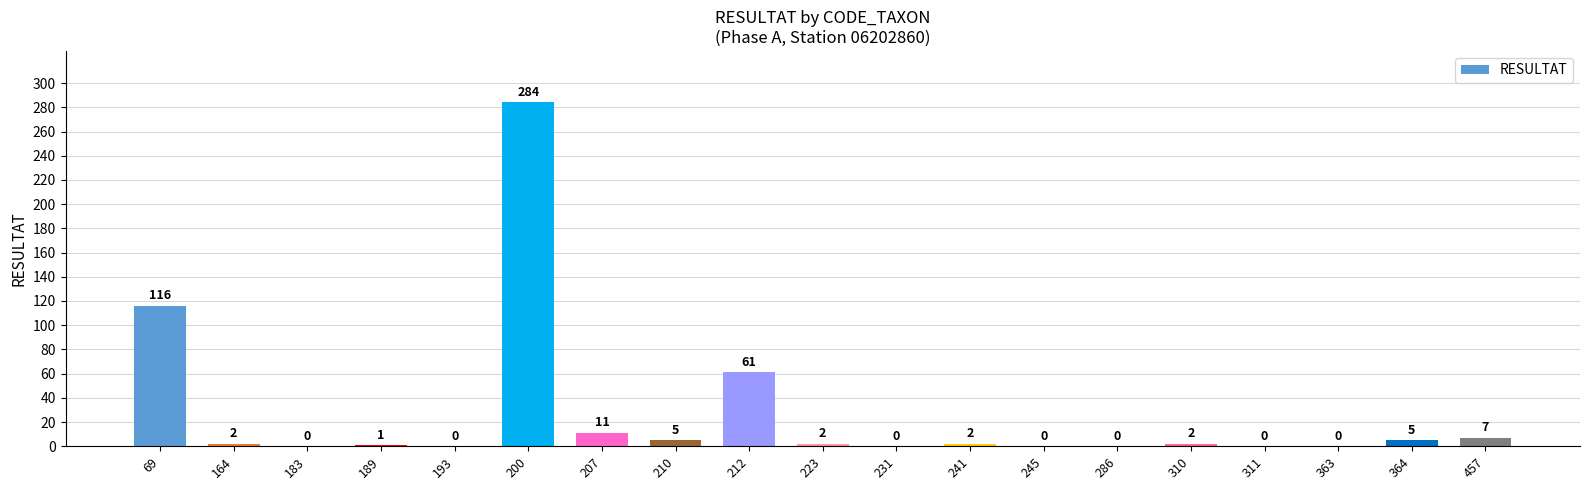

Reading left to right, list all the values displayed in this chart.

69=116	164=2	183=0	189=1	193=0	200=284	207=11	210=5	212=61	223=2	231=0	241=2	245=0	286=0	310=2	311=0	363=0	364=5	457=7